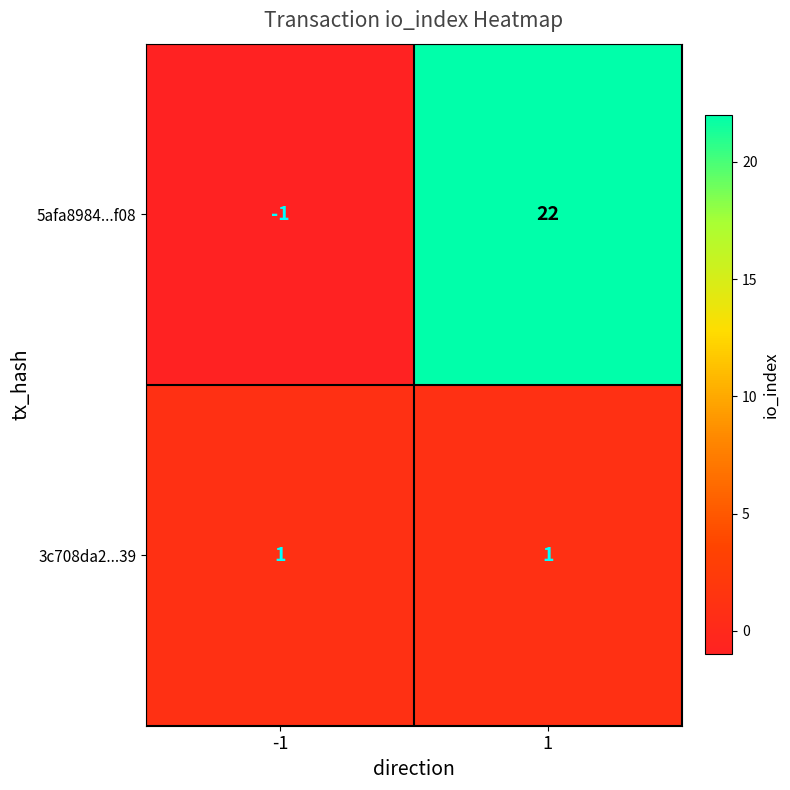

Reading left to right, list all the values displayed in this chart.

5afa8984...f08: -1=-1	1=22
3c708da2...39: -1=1	1=1